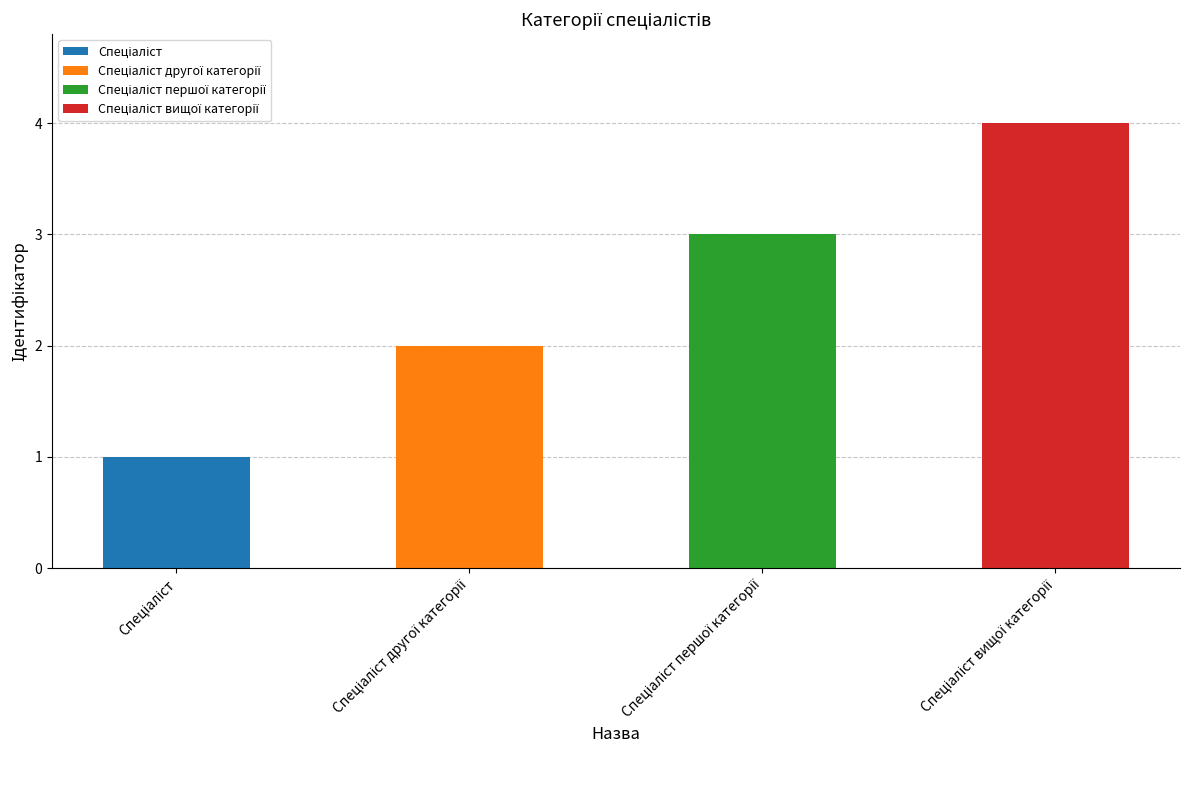

List the labels in order of value, largest first.

Спеціаліст вищої категорії, Спеціаліст першої категорії, Спеціаліст другої категорії, Спеціаліст